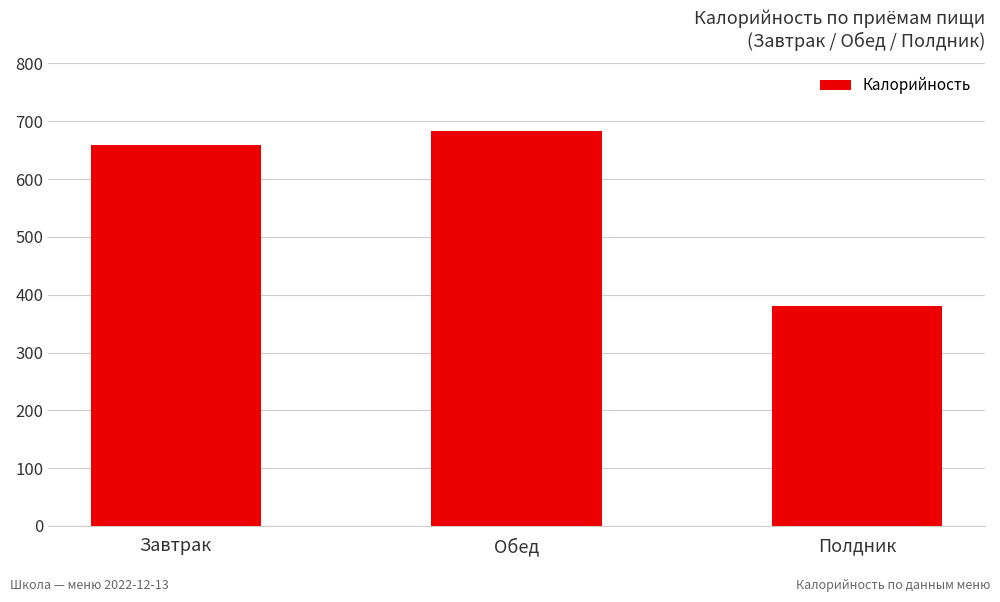

What is the value of the 2nd bar from the left?

684.0